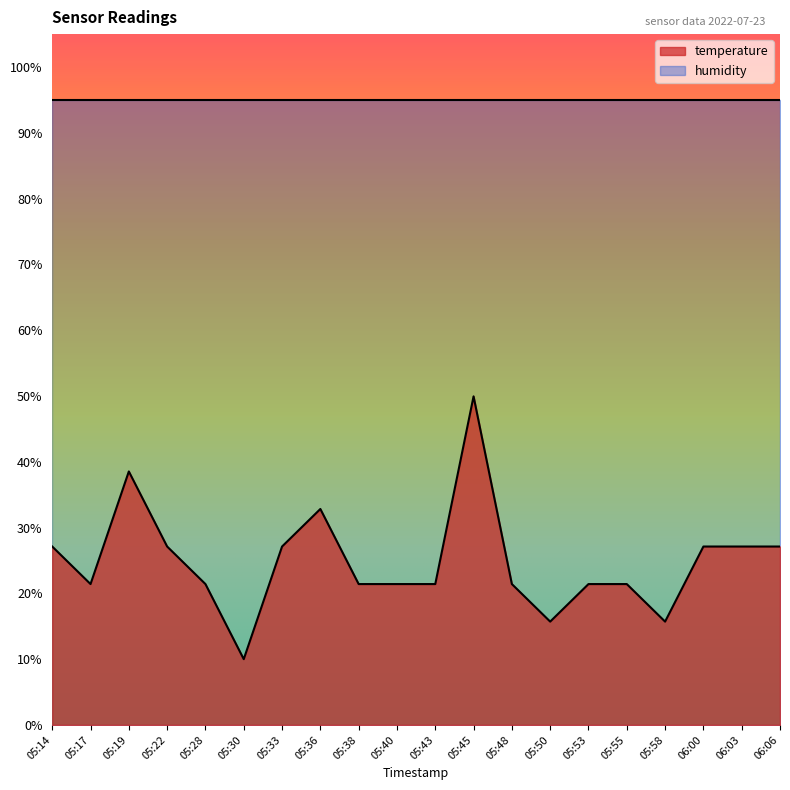

What is the minimum value shown in the chart?

10.0